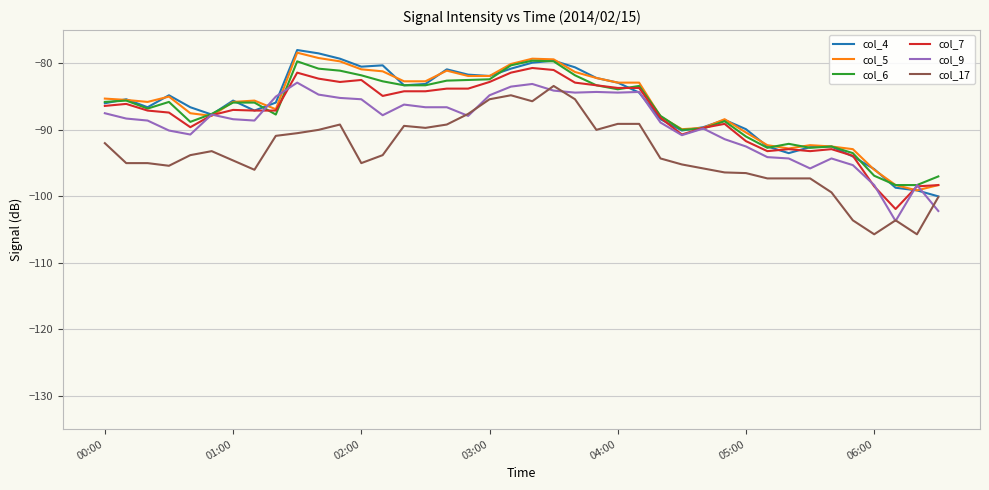

What is the maximum value shown in the chart?

-78.0